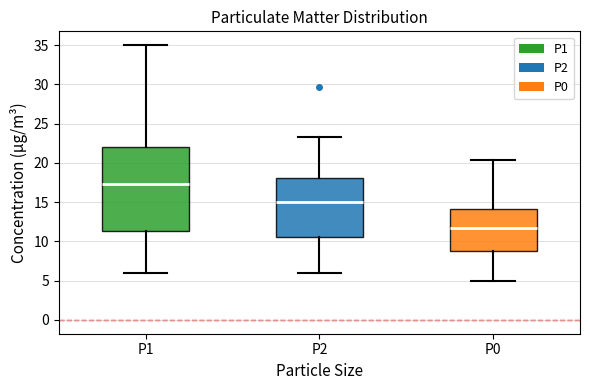

Reading left to right, transcribe this box plot: for each box, give where its median line is, the range the box spans, and where its two whiskers end, as read against the y-axis. The values are not printed on the chart, so give them approximately, as read against the axis.

P1: median 17.5, box 11.5 to 22.0, whiskers 6.0 to 35.0
P2: median 15.0, box 10.5 to 18.0, whiskers 6.0 to 23.5
P0: median 12.0, box 8.5 to 14.0, whiskers 5.0 to 20.5